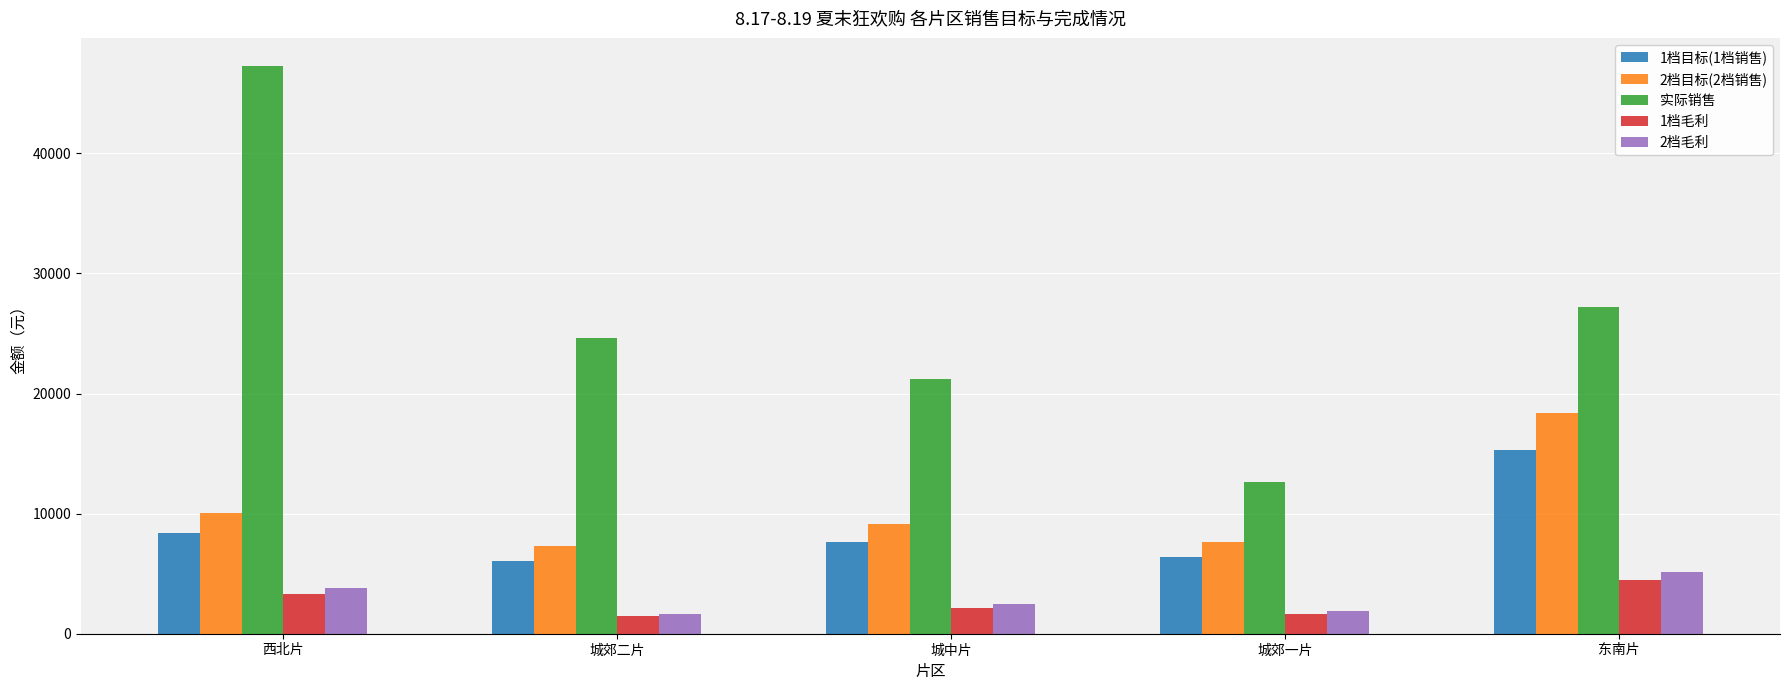

The value of 1档目标(1档销售) at 西北片 is 14281.6. True or false?

False